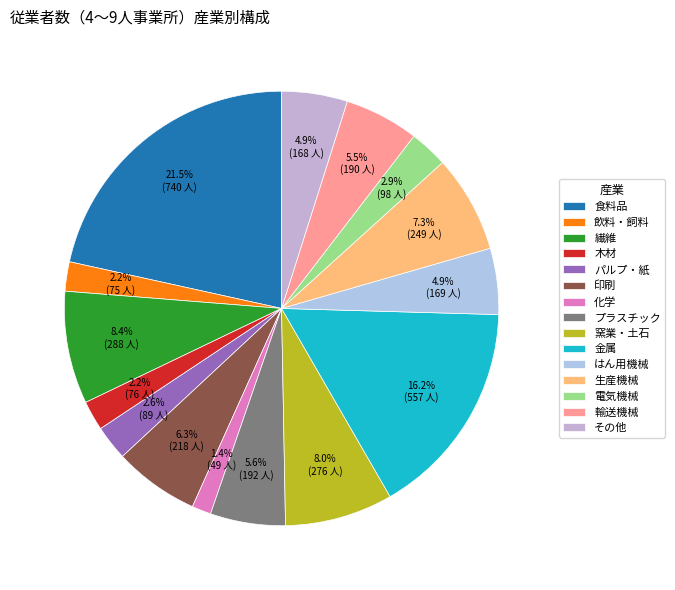

To the nearest percent, what is the difference between the 印刷 and 電気機械 slice percentages?

3%